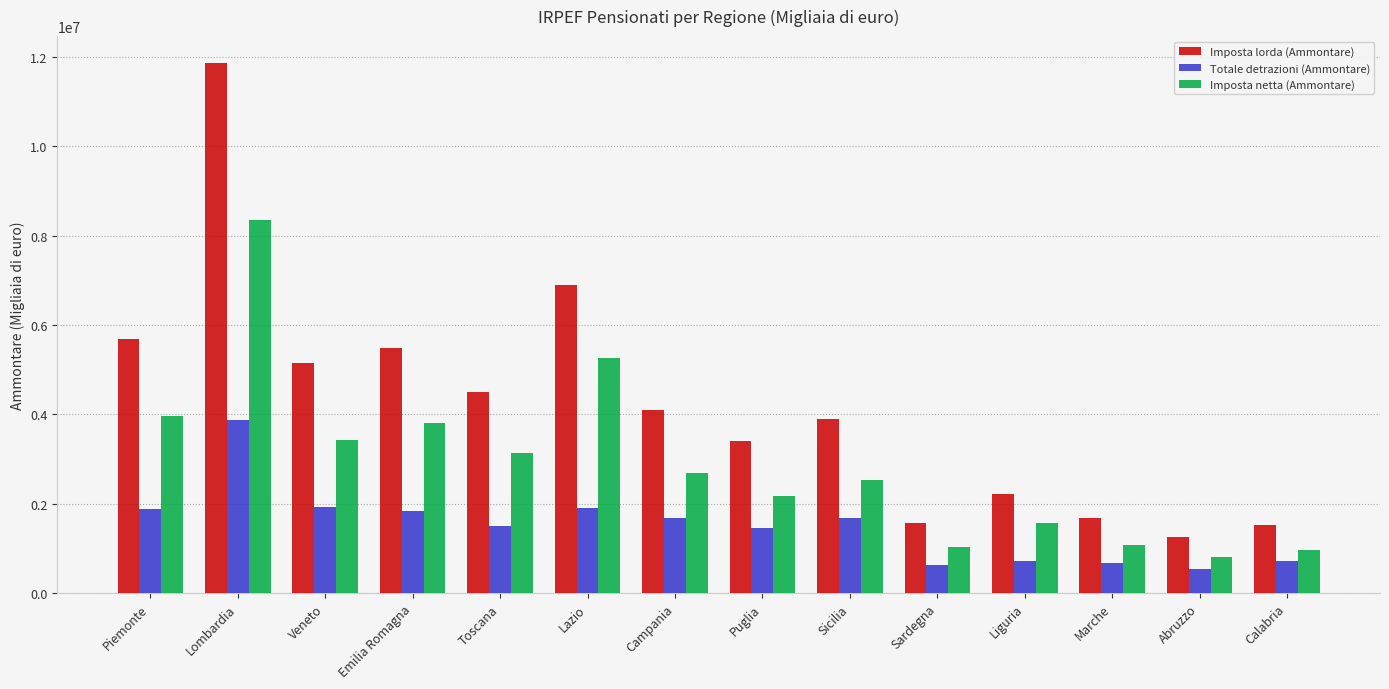

How many bars are there in each group?

3